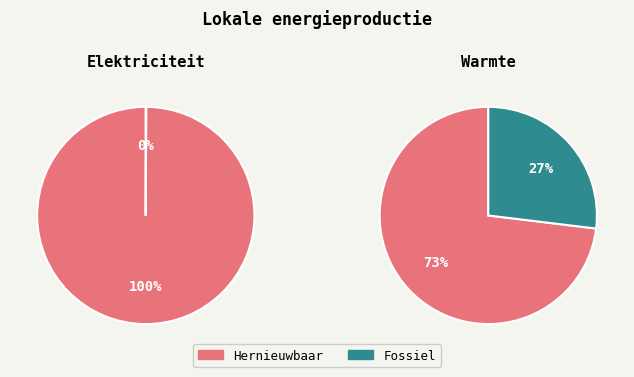

Rank the categories by value from highest to lowest.

Hernieuwbare elektriciteitsproductie, Hernieuwbare warmteproductie, Fossiele warmteproductie, Fossiele elektriciteitsproductie